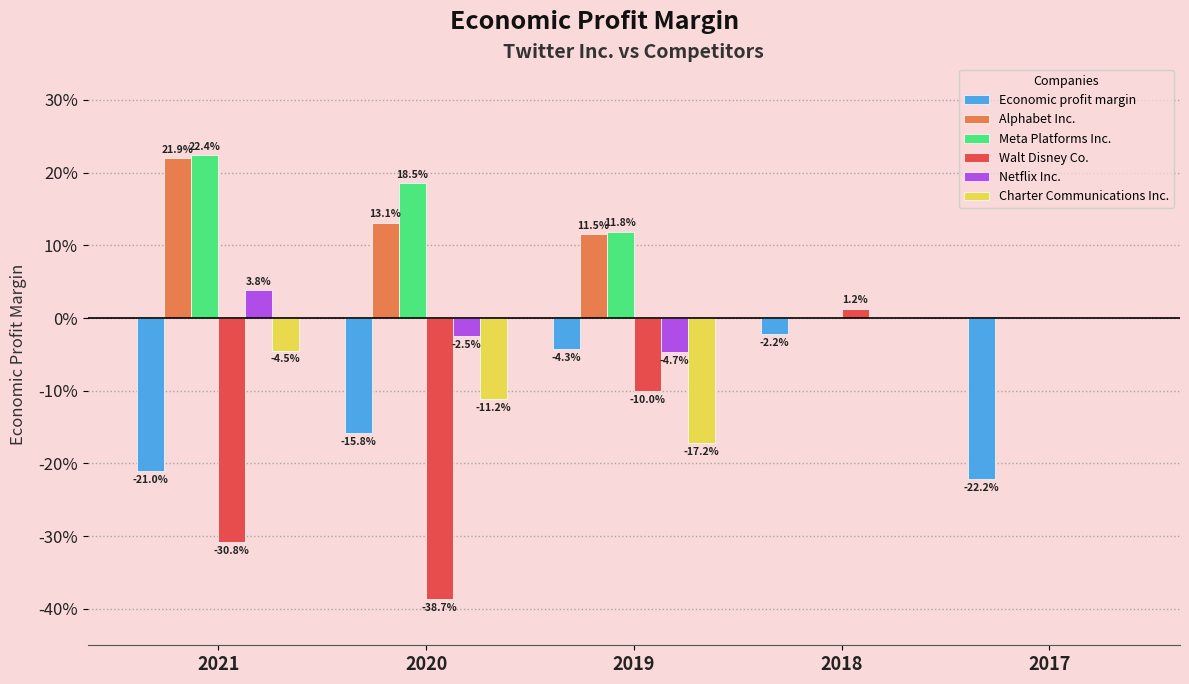

Does the chart contain stacked bars?

No